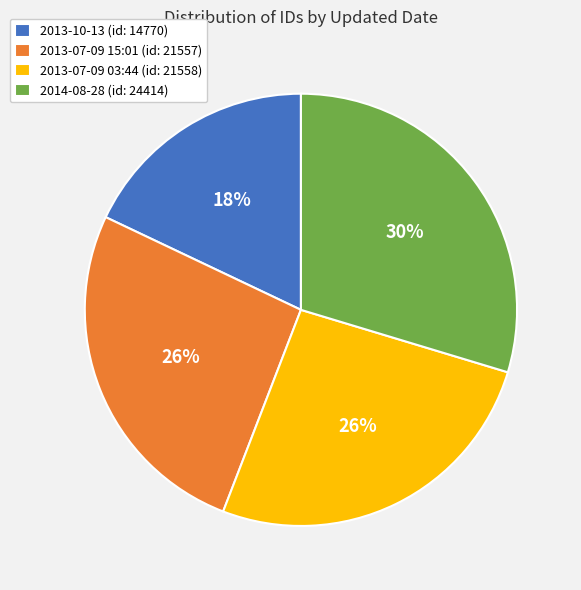

True or false: 2013-07-09 15:01 (id: 21557) accounts for 26% of the total.

True